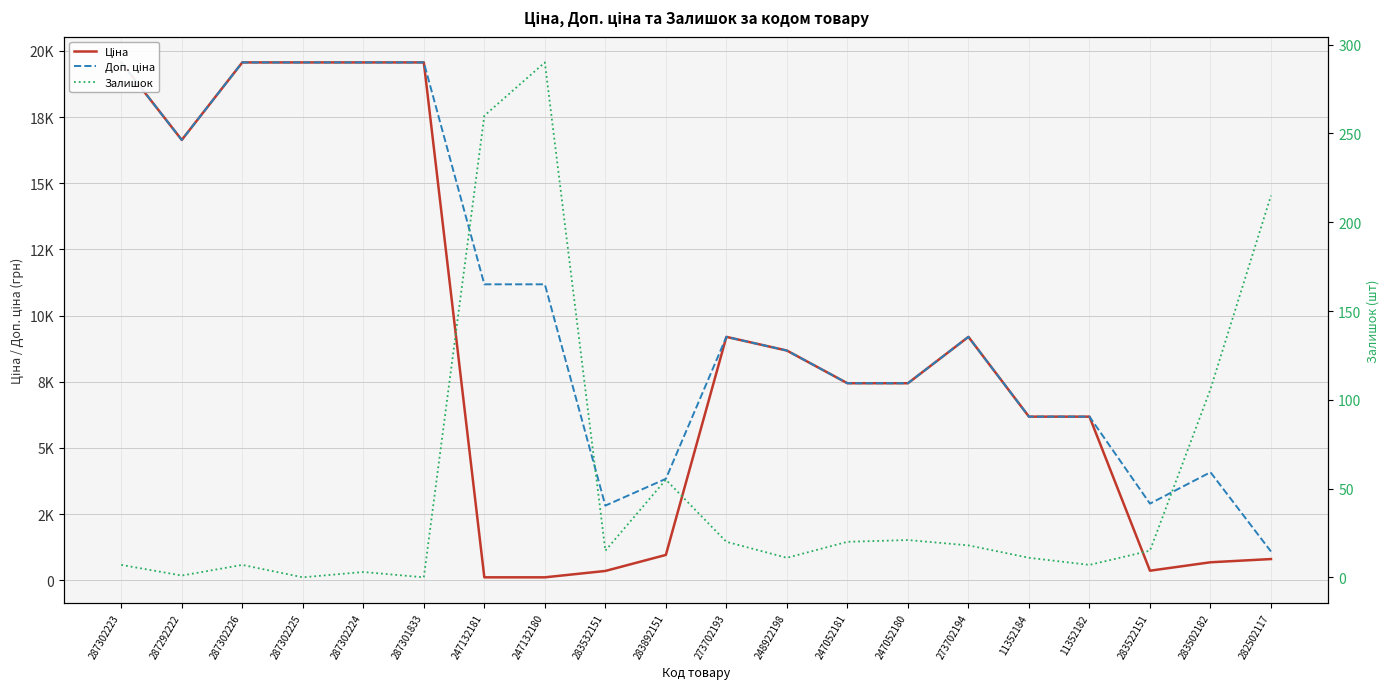

Count the number of data series in this chart.

3